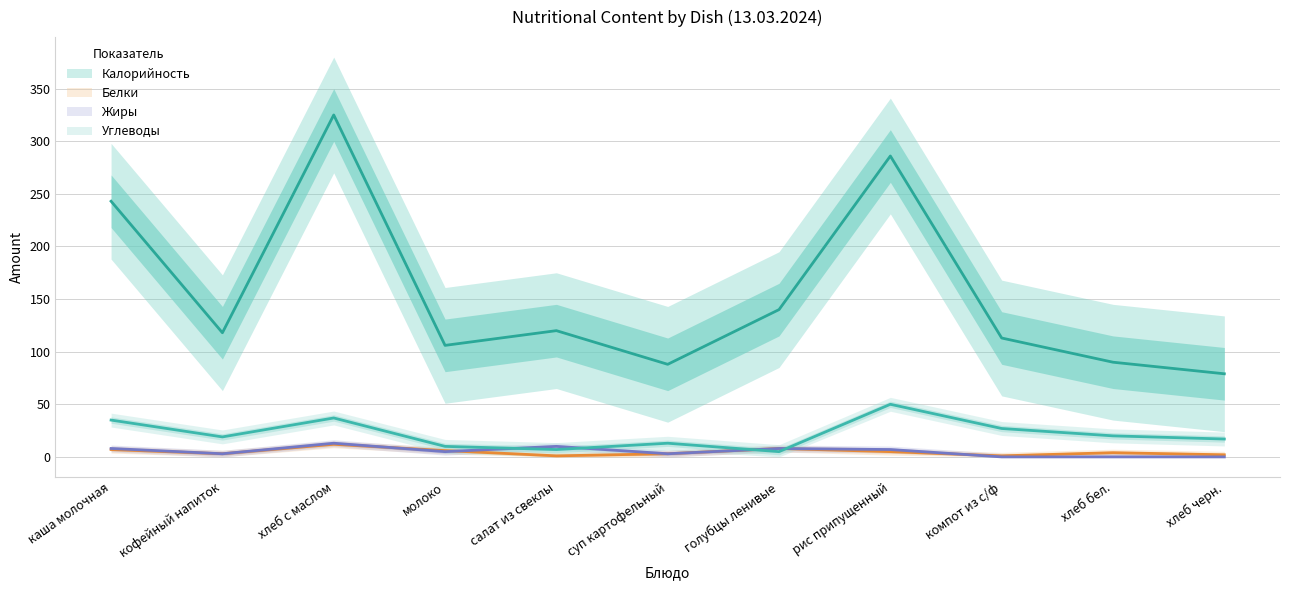

How many lines are shown in the chart?

4